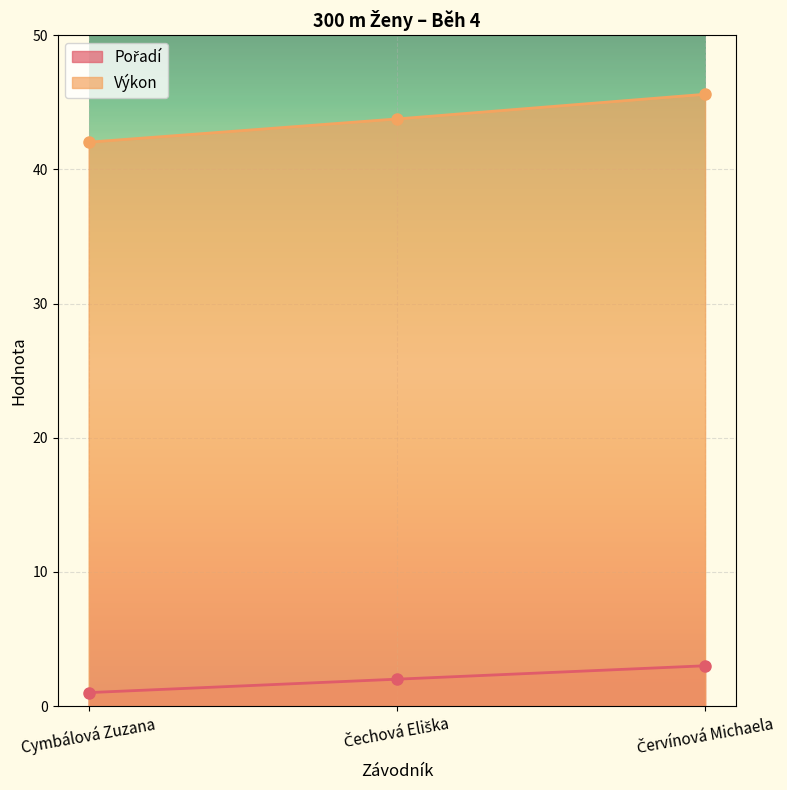

What is the difference between the maximum and second lowest values in the Výkon series?

1.8